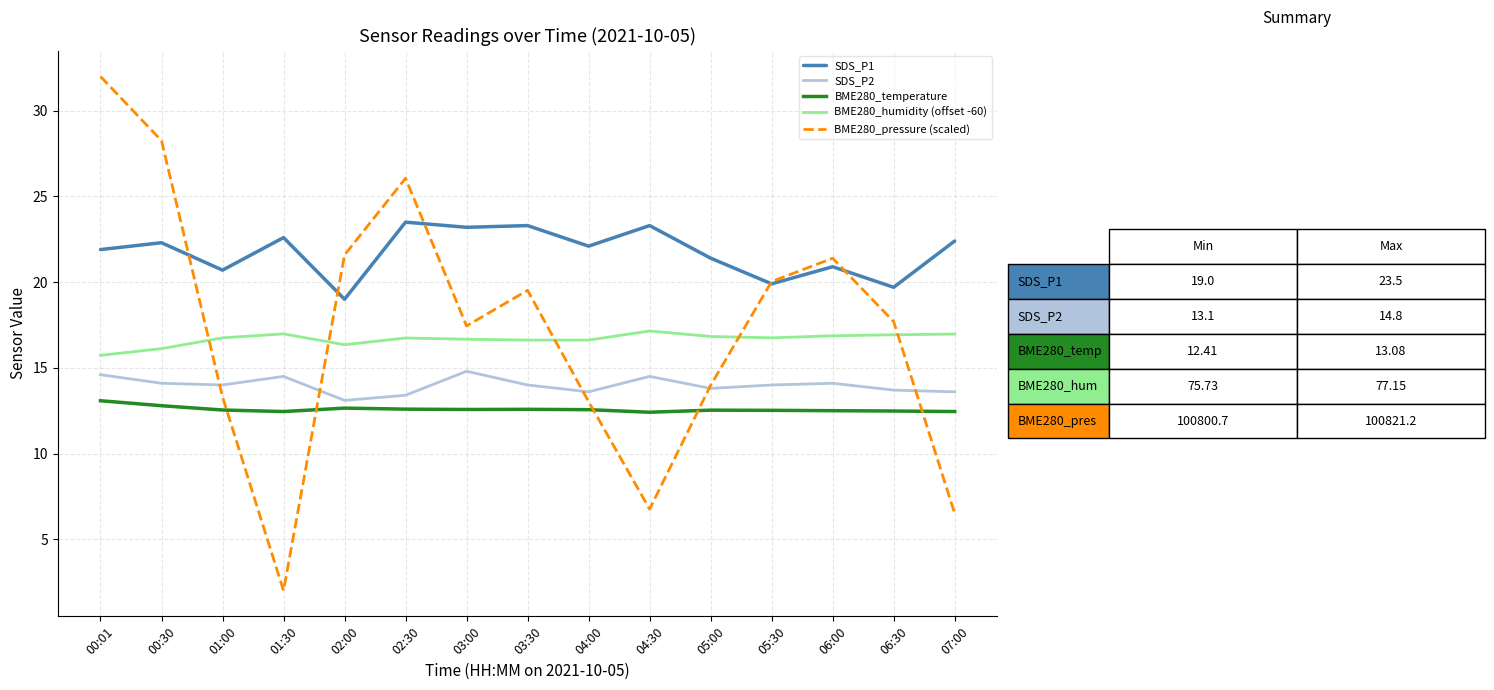

What is the total value across all series at 00:30?

93.6